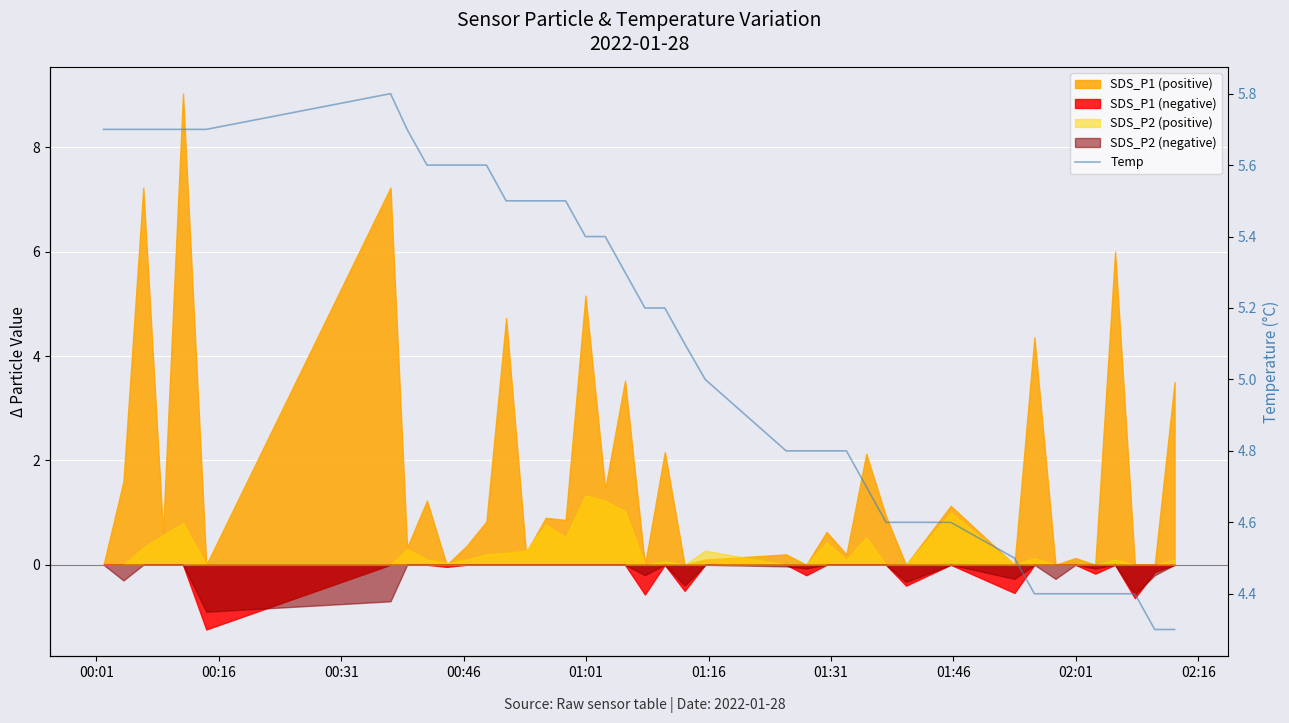

Approximately how many times larger is the value at 01:01 compared to 02:16?

1.0